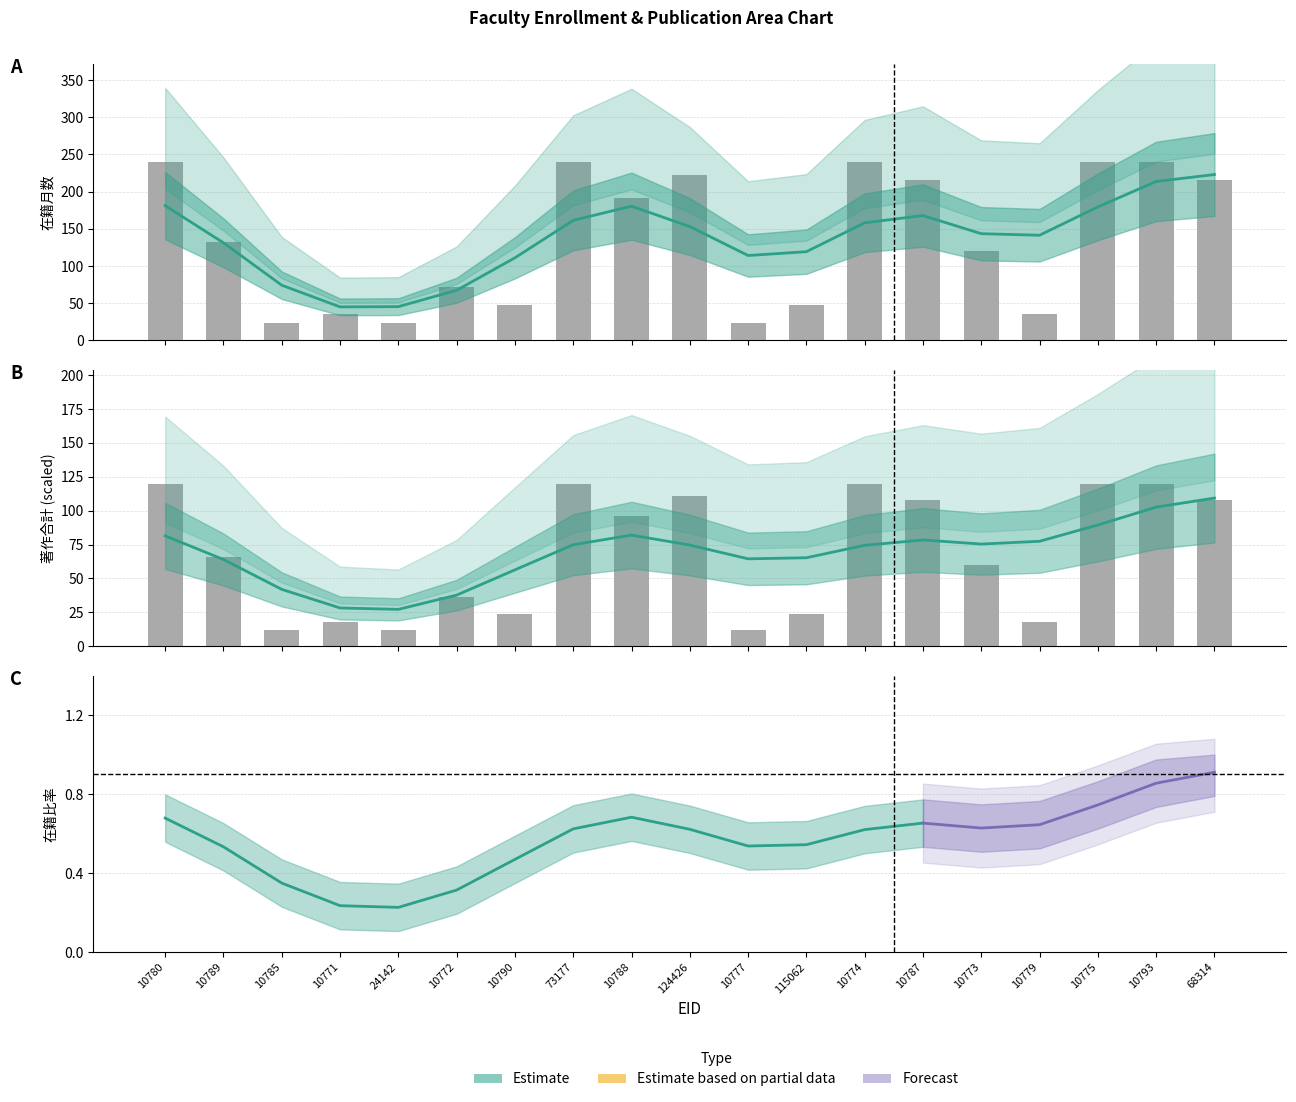

What is the maximum value shown in the chart?

240